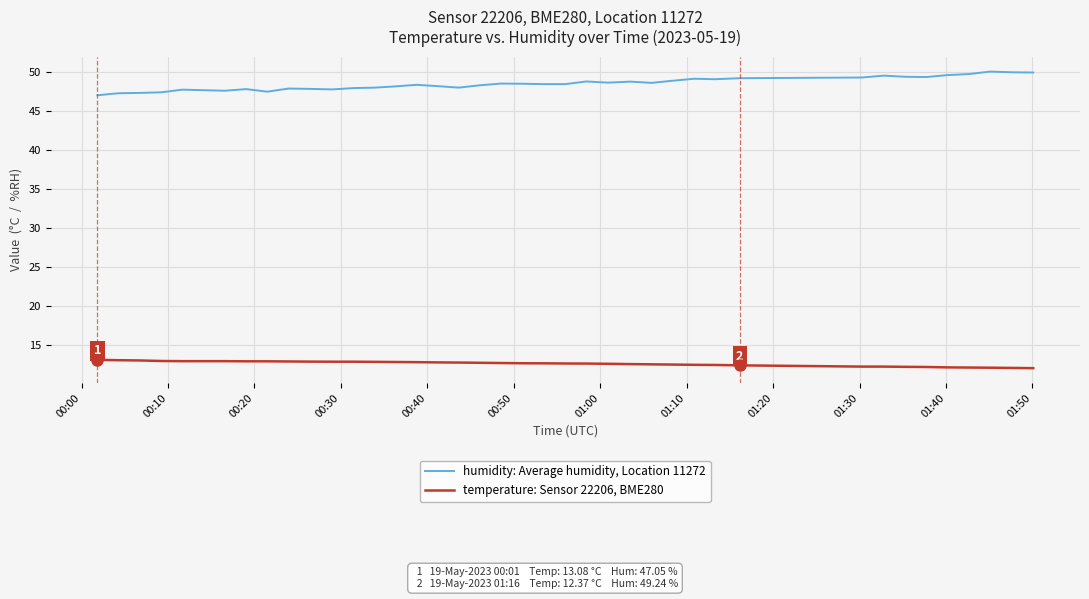

Which series has the largest total across all categories?

humidity: Average humidity, Location 11272